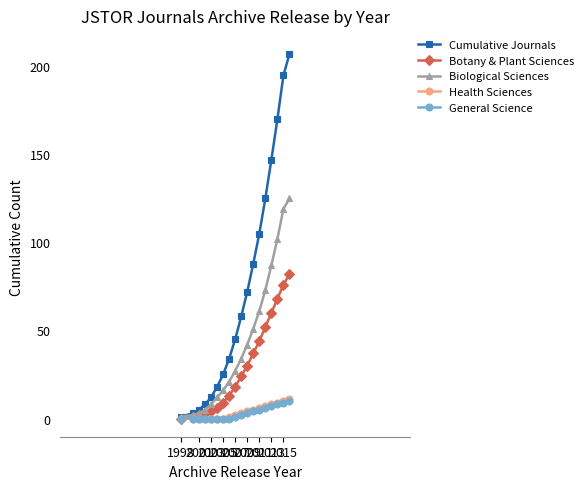

Which series has the largest total across all categories?

Cumulative Journals